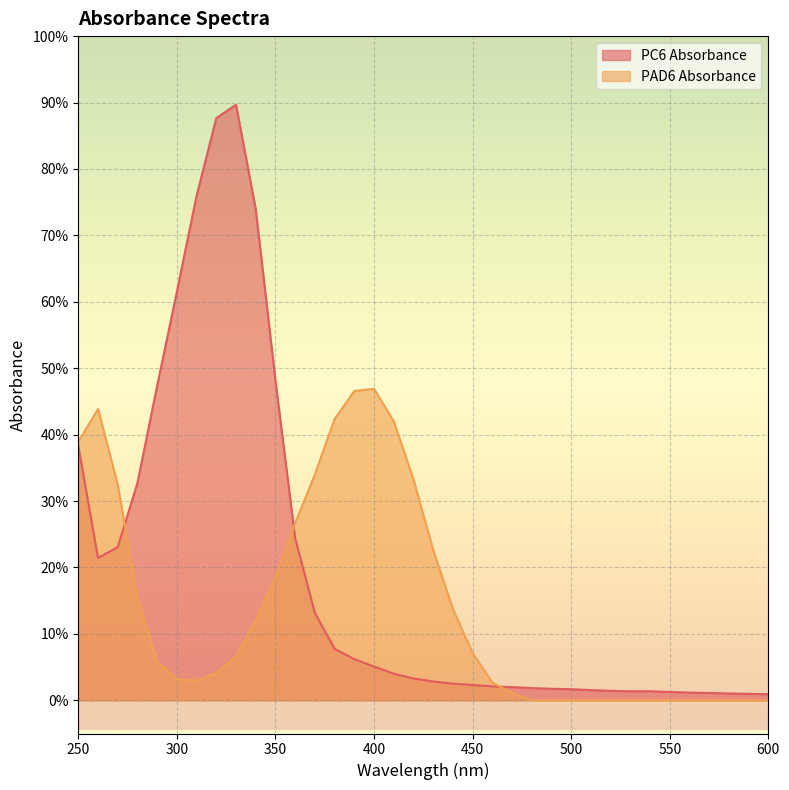

What is the difference between the maximum and second lowest values in the PAD6 Absorbance series?

0.5